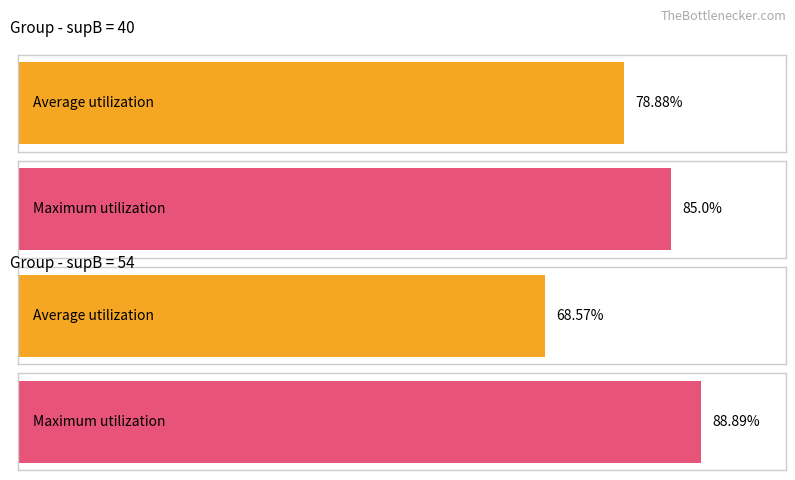

What is the difference between the maximum and minimum values in the value series?

0.1